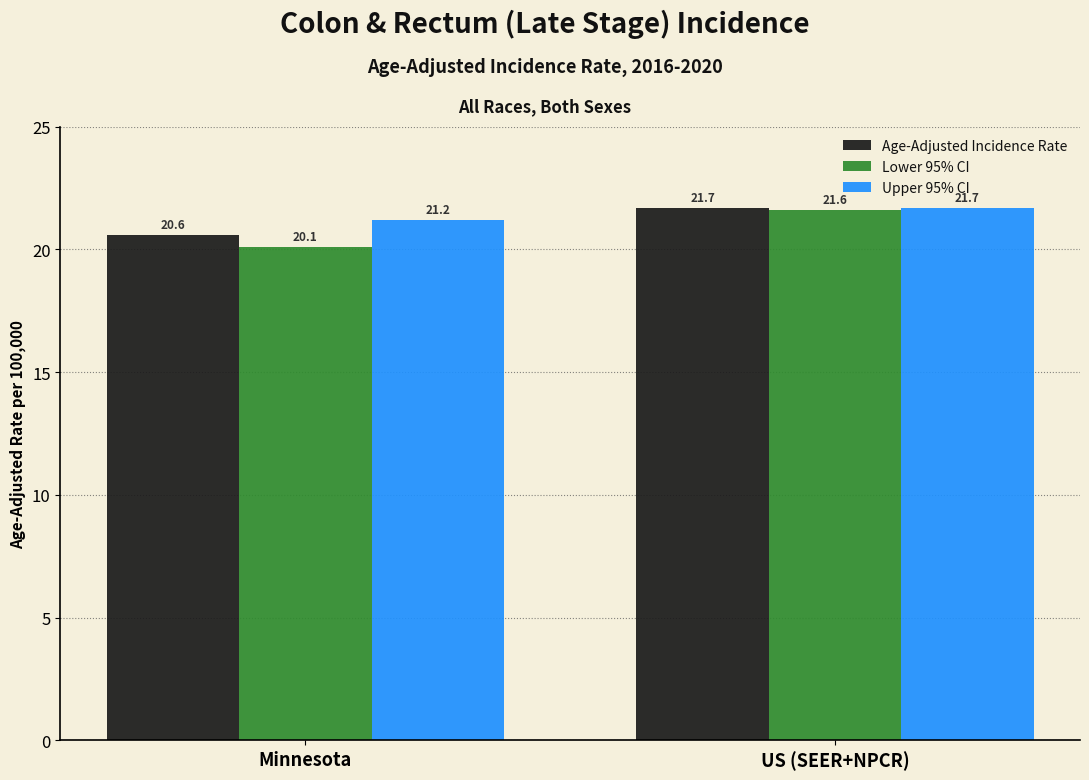

The value of Age-Adjusted Incidence Rate at Minnesota is 30.9. True or false?

False